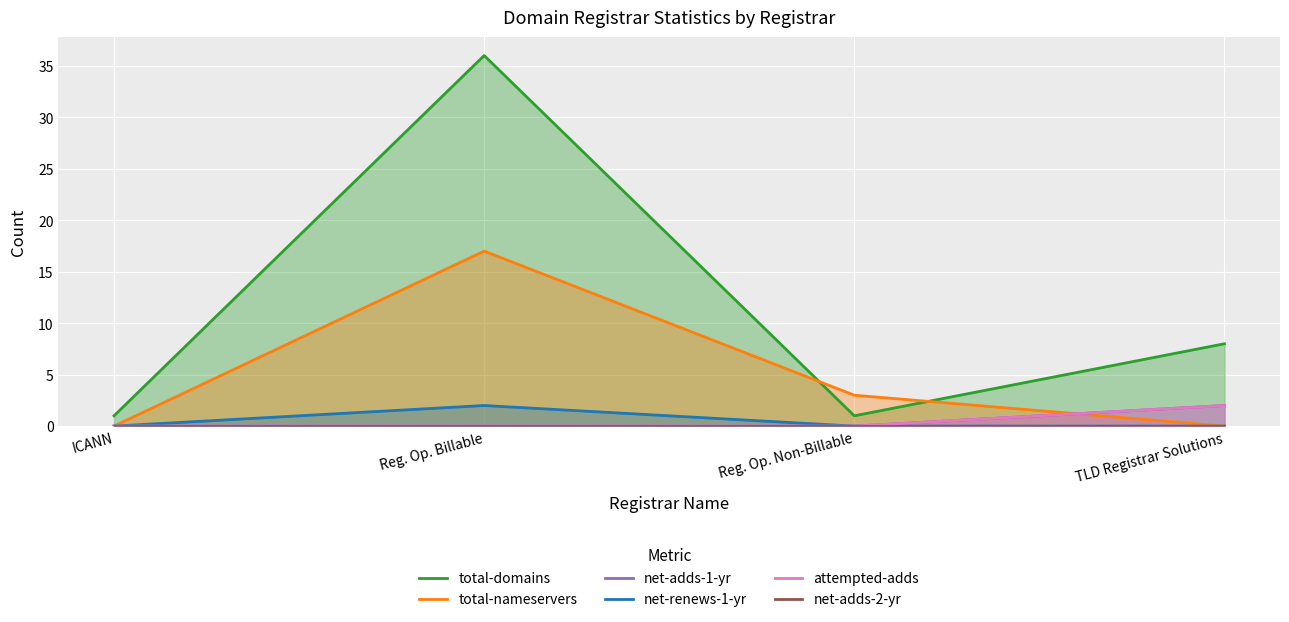

True or false: net-adds-2-yr and total-domains cross at least once.

False